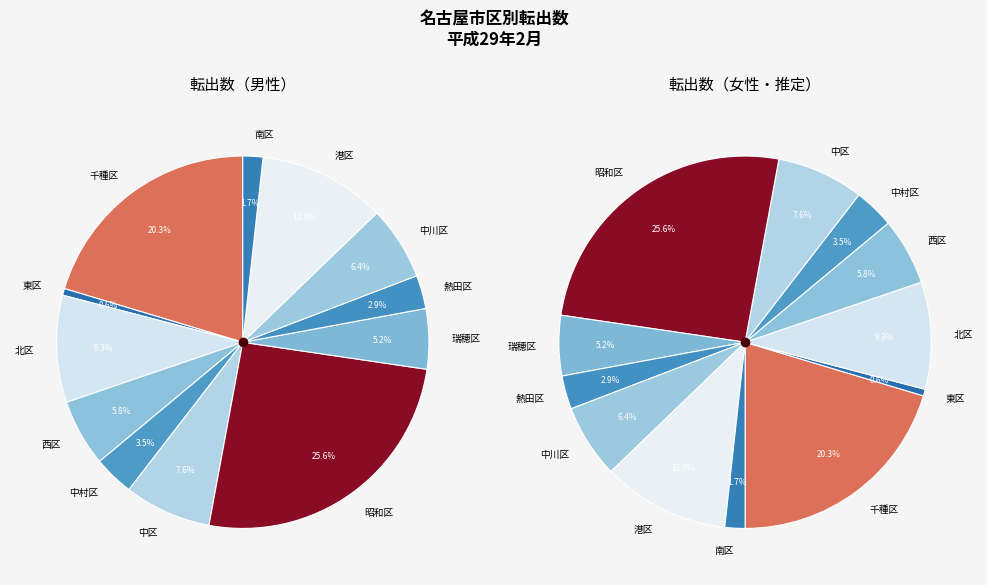

How many segments does this pie chart have?

12